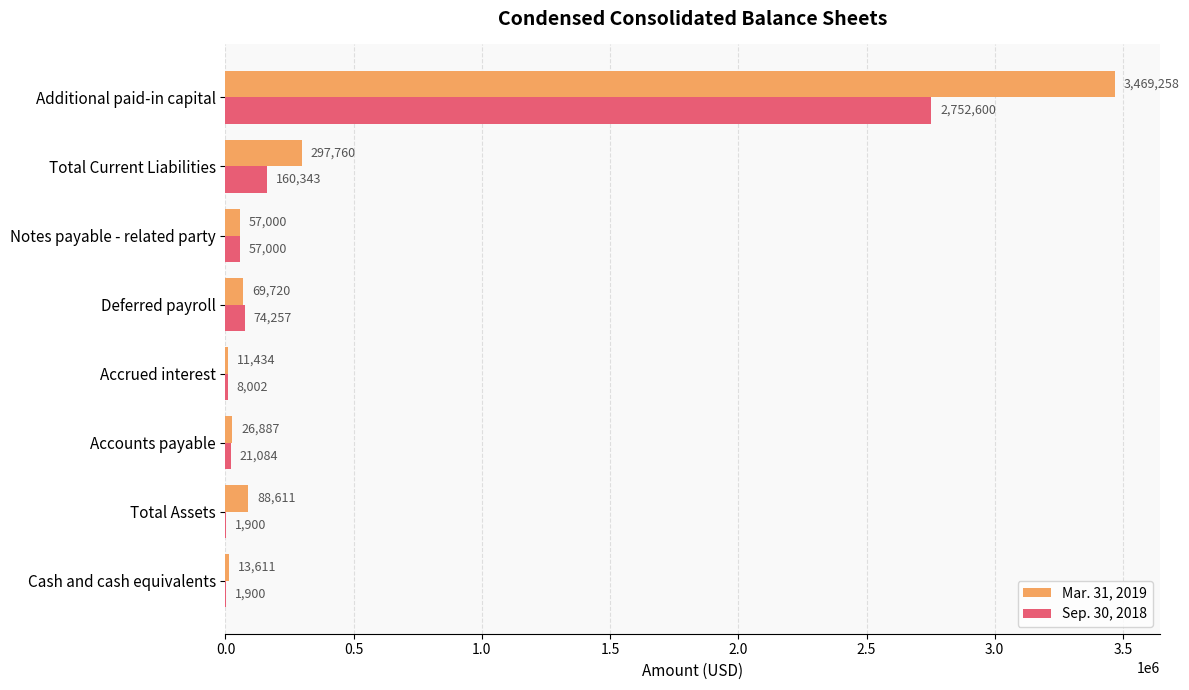

What is the sum of all Mar. 31, 2019 values?

4034281